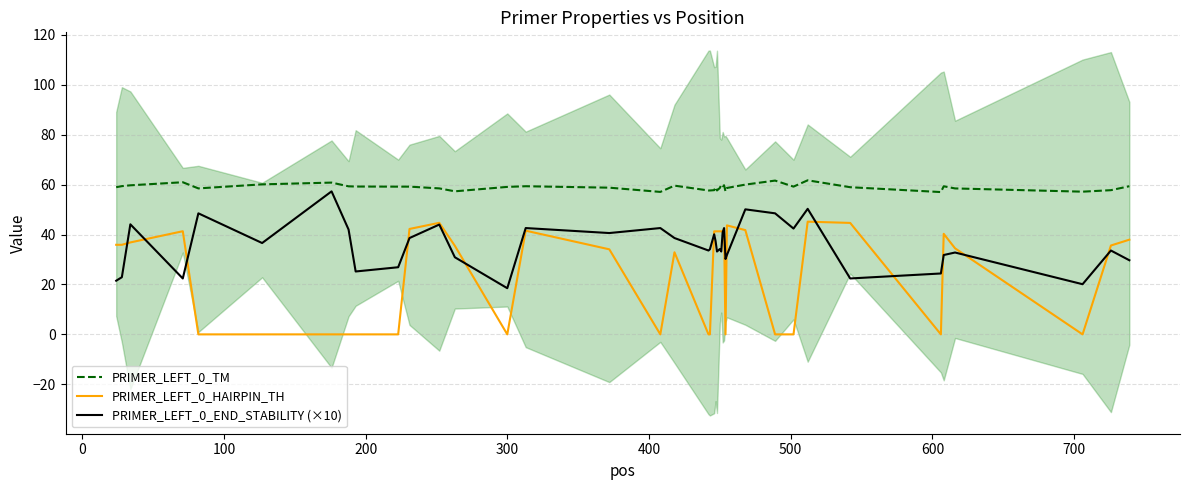

Reading right to left, extract all data points from this chart.

PRIMER_LEFT_0_TM: 59.4	57.8	57.2	58.5	59.3	57.0	59.0	61.7	59.2	61.6	60.0	58.7	57.3	59.7	59.4	60.0	58.7	57.7	59.0	57.8	57.7	57.7	59.6	57.1	58.8	59.4	59.1	57.3	58.5	59.2	59.2	59.2	59.3	60.8	60.1	58.5	61.0	59.7	59.4	59.0
PRIMER_LEFT_0_HAIRPIN_TH: 37.9	35.6	0.0	34.5	40.3	0.0	44.7	45.2	0.0	0.0	41.8	43.7	0.0	41.3	41.3	41.3	41.3	41.3	41.3	41.3	0.0	0.0	32.9	0.0	34.1	41.5	0.0	35.5	44.7	42.2	0.0	0.0	0.0	0.0	0.0	0.0	41.3	36.8	35.9	35.9
PRIMER_LEFT_0_END_STABILITY (×10): 29.7	33.6	20.1	32.8	31.8	24.4	22.4	50.3	42.4	48.5	50.1	31.8	30.2	42.6	40.9	33.2	34.2	33.2	37.4	40.1	34.1	33.6	38.6	42.6	40.6	42.6	18.5	30.9	44.0	38.6	26.9	25.2	42.0	57.3	36.6	48.5	22.4	44.1	22.9	21.5